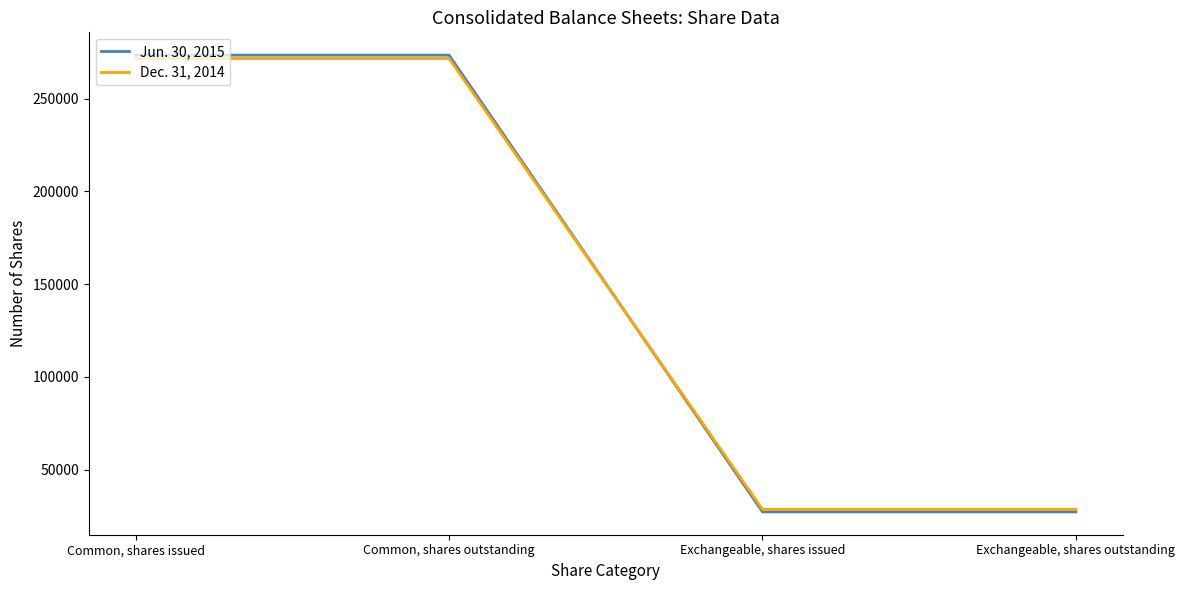

Between Common, shares outstanding and Exchangeable, shares outstanding, which series saw the biggest shift?

Jun. 30, 2015